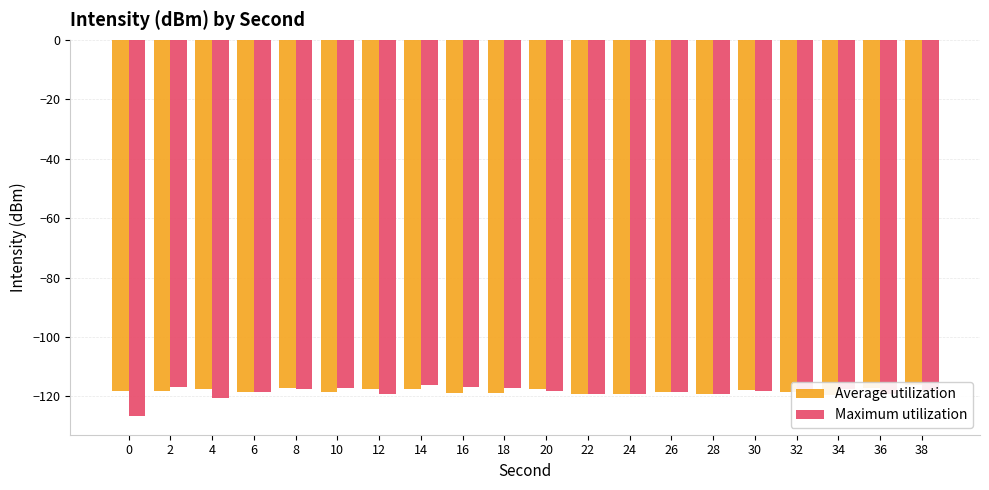

What is the sum of all Average utilization values?

-2364.3